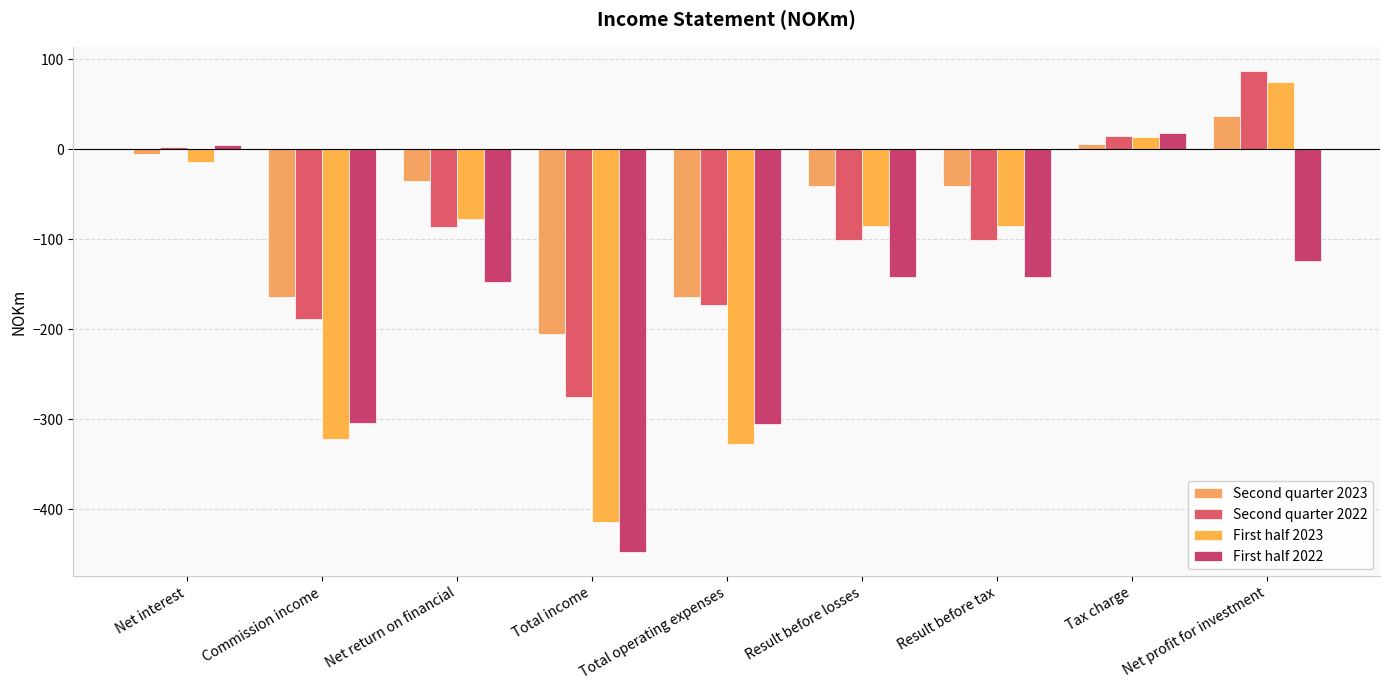

What is the difference between the maximum and second lowest values in the First half 2022 series?

324